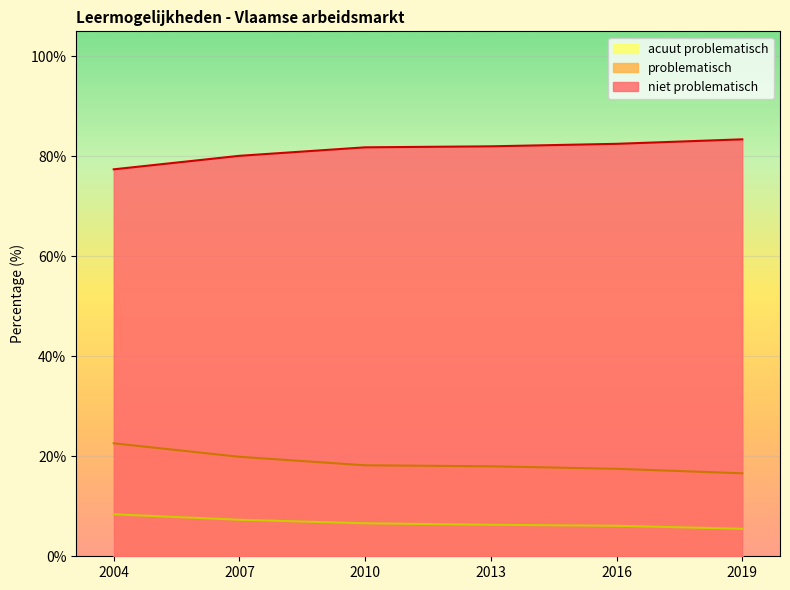

True or false: acuut problematisch has a value of 6.6 at 2010.

True